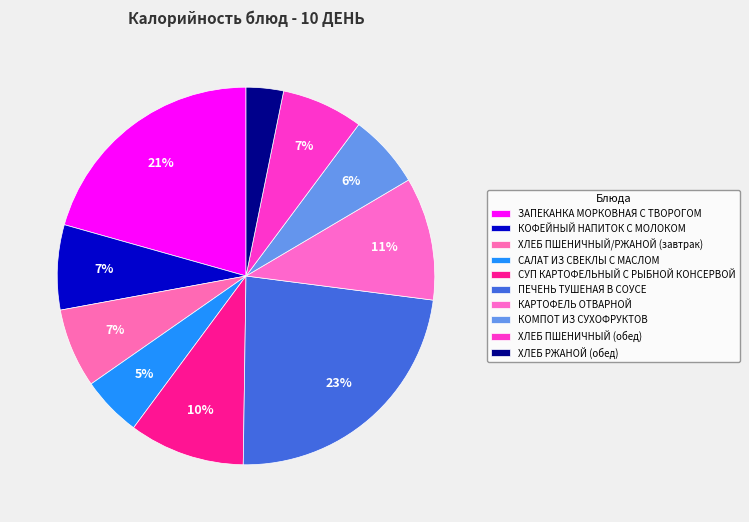

Combined, do ХЛЕБ РЖАНОЙ (обед) and ПЕЧЕНЬ ТУШЕНАЯ В СОУСЕ account for over 50%?

No